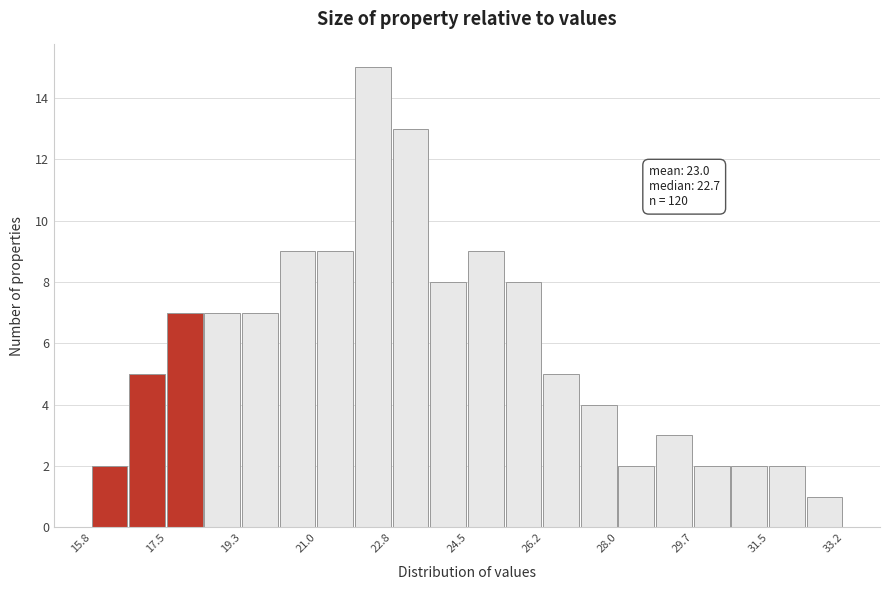

Over which range of the x-axis is the bar tallest?

21.8 to 22.8